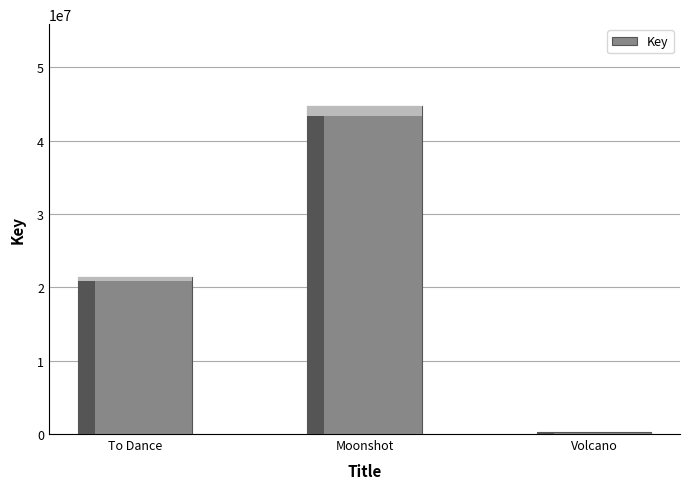

At which label is the value closest to 22505671?

To Dance